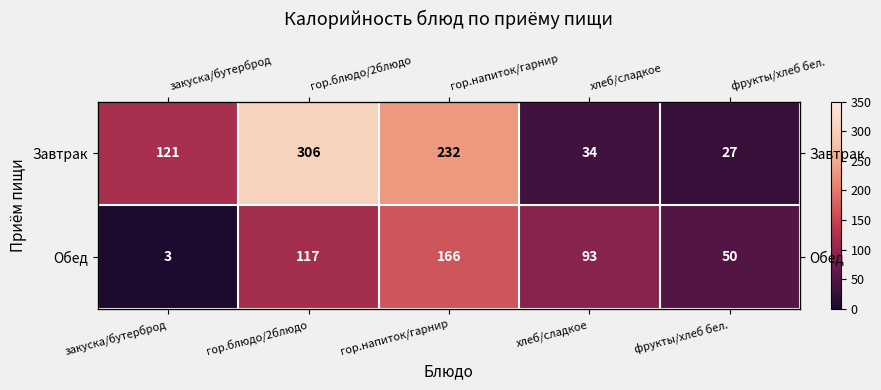

List the labels in order of Завтрак value, smallest first.

фрукты/хлеб бел., хлеб/сладкое, закуска/бутерброд, гор.напиток/гарнир, гор.блюдо/2блюдо